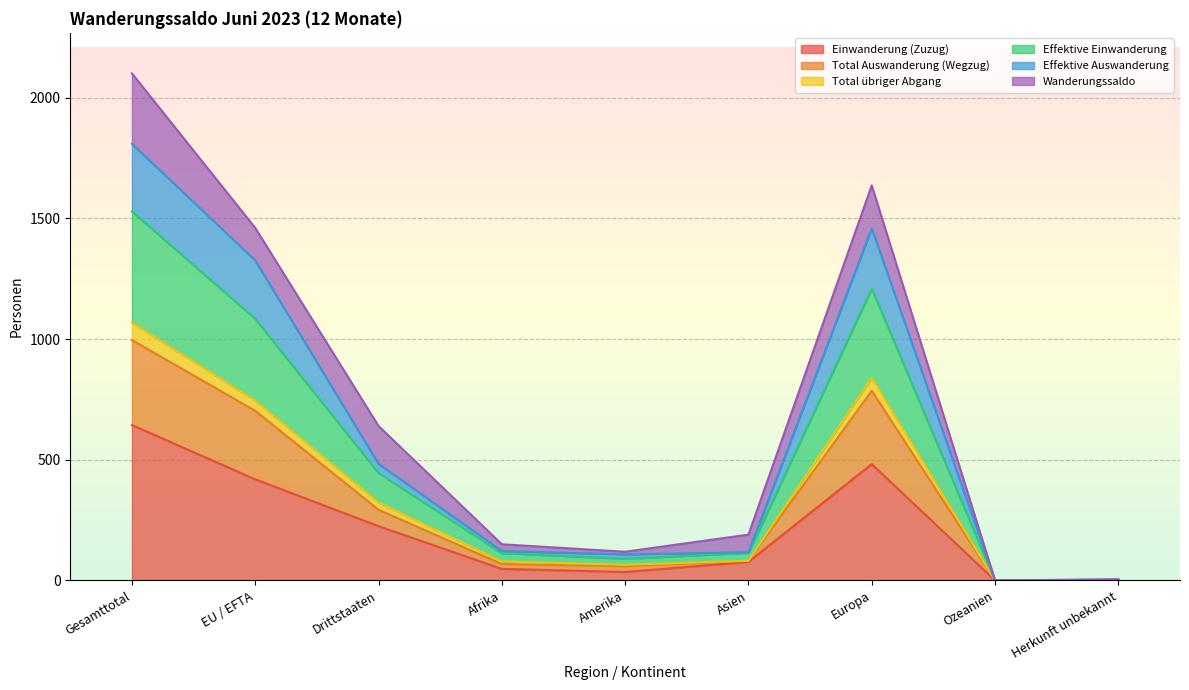

Where is the first local minimum for Effektive Einwanderung?

Amerika